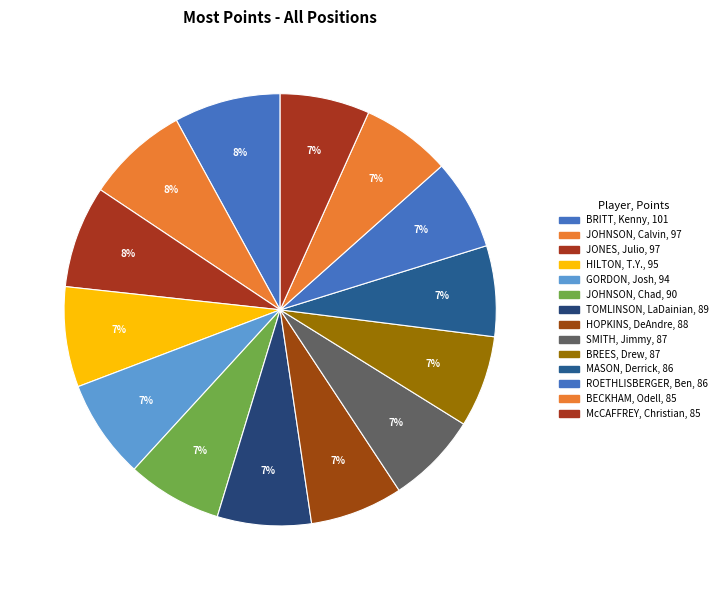

Rank the categories by value from lowest to highest.

BECKHAM, Odell, McCAFFREY, Christian, MASON, Derrick, ROETHLISBERGER, Ben, SMITH, Jimmy, BREES, Drew, HOPKINS, DeAndre, TOMLINSON, LaDainian, JOHNSON, Chad, GORDON, Josh, HILTON, T.Y., JOHNSON, Calvin, JONES, Julio, BRITT, Kenny